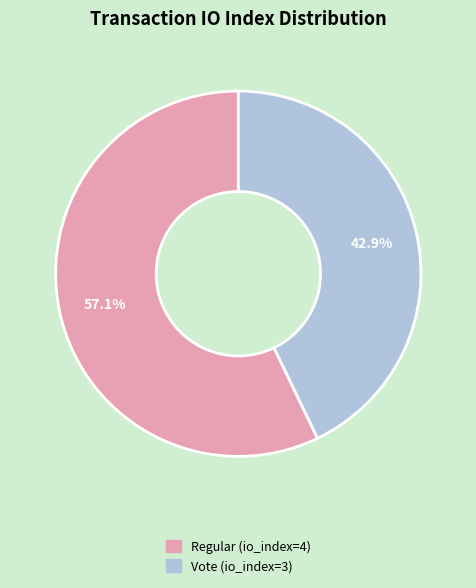

Does Regular (io_index=4) represent more than half of the total?

Yes